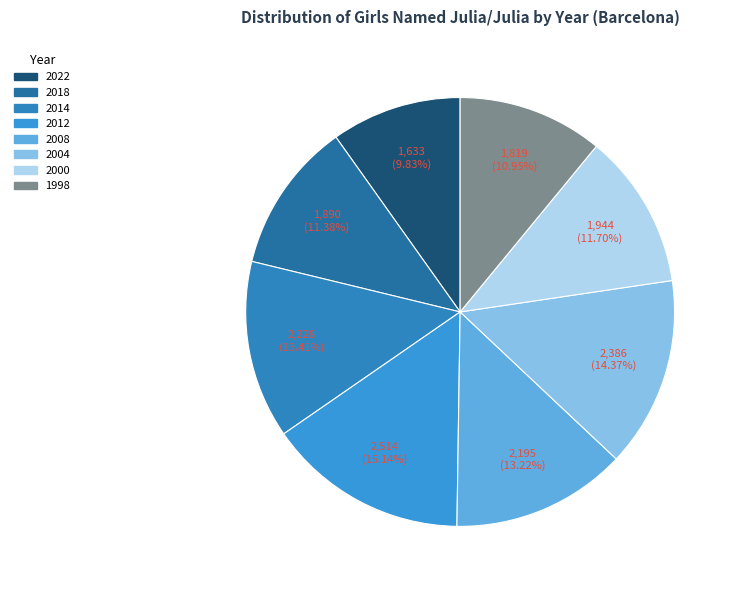

Does 2014 account for over 50% of the chart?

No